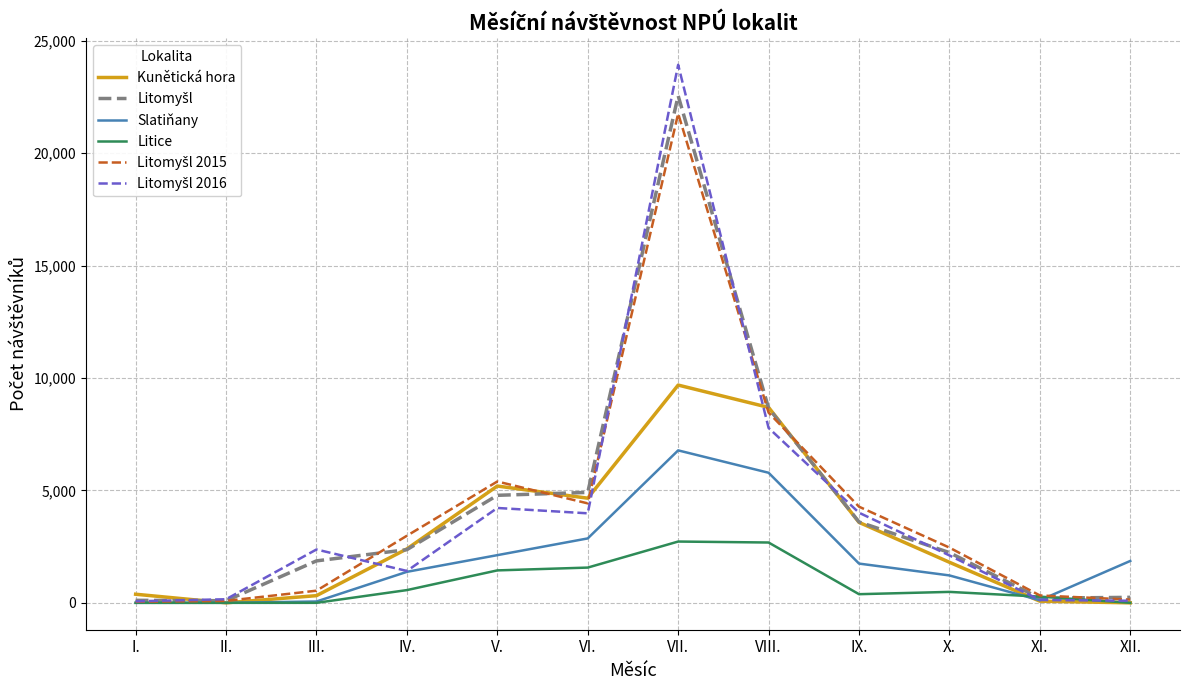

Is it true that Litice equals 0 at II.?

True